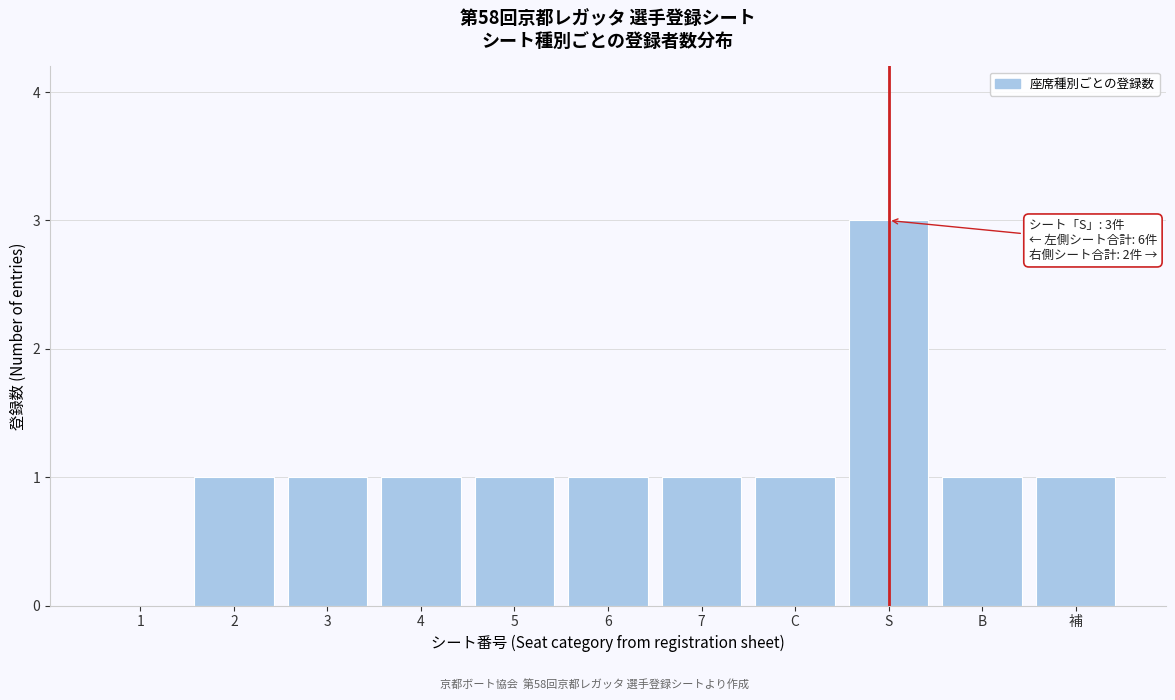

Reading right to left, what are all the values shown in this chart?

補=1	B=1	S=3	C=1	7=1	6=1	5=1	4=1	3=1	2=1	1=0